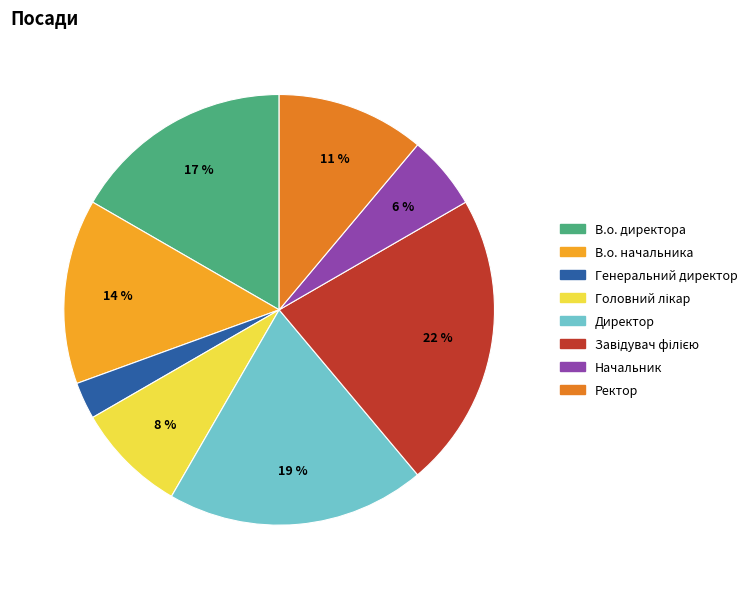

To the nearest percent, what portion does Генеральний директор represent?

3%